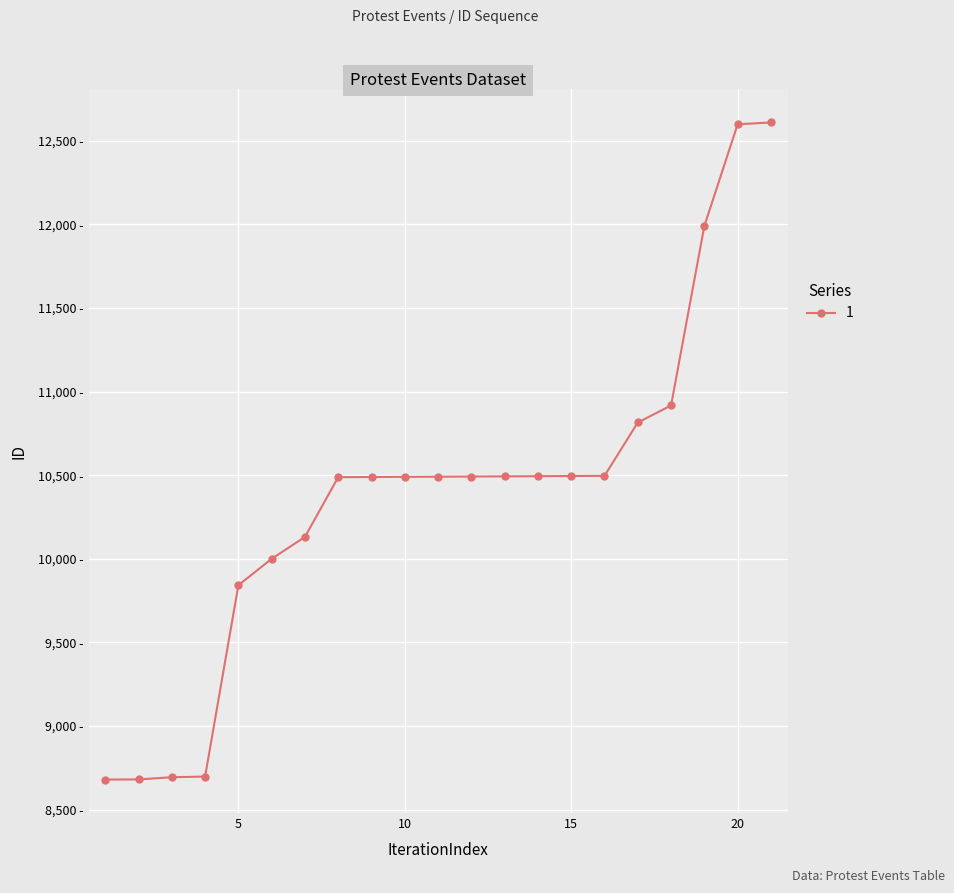

Is this an area chart (filled region under the line)?

No